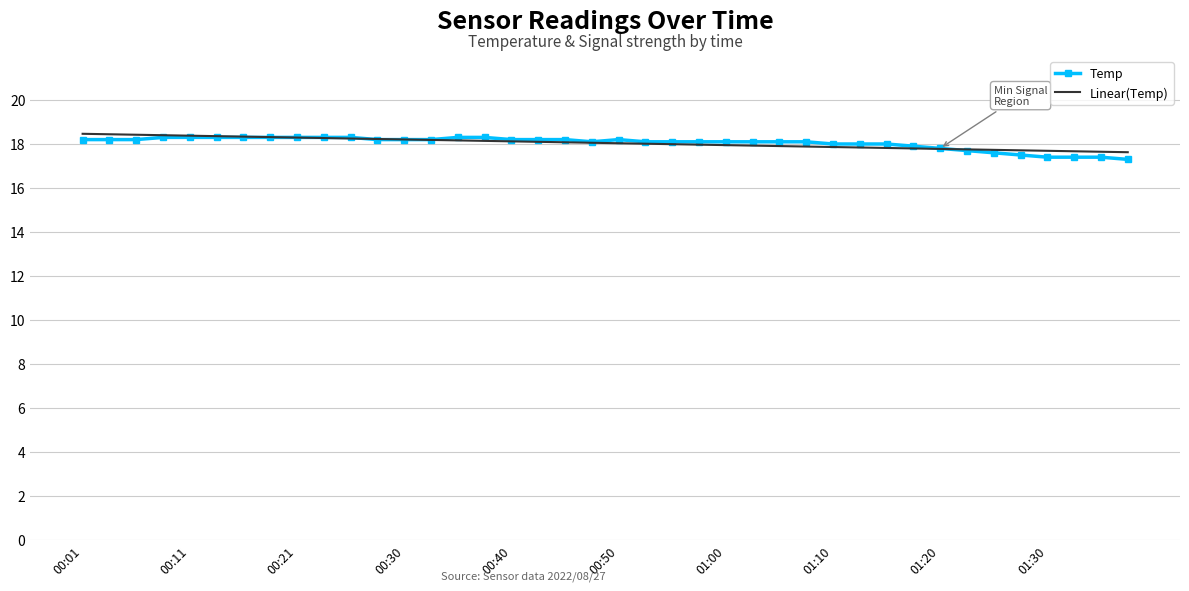

What is the minimum value shown in the chart?

17.3